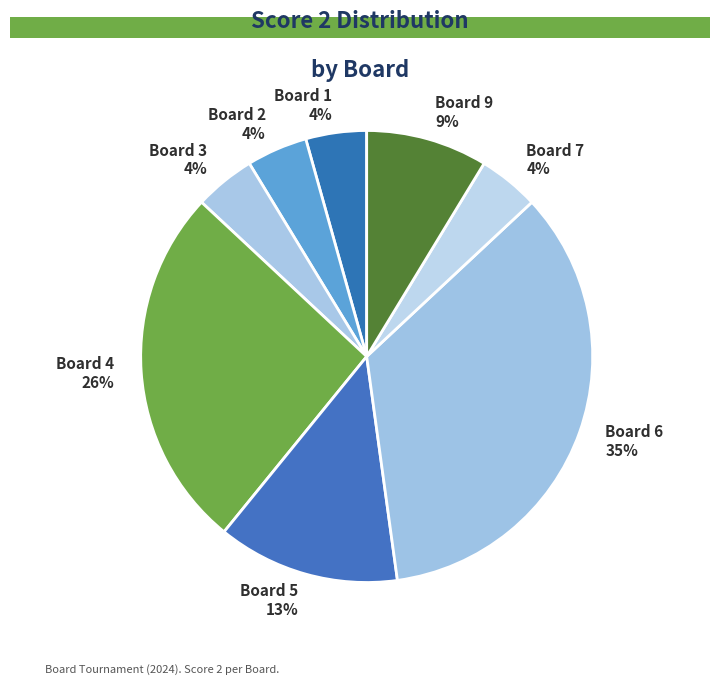

Between Board 2 4% and Board 4 26%, which is larger?

Board 4 26%